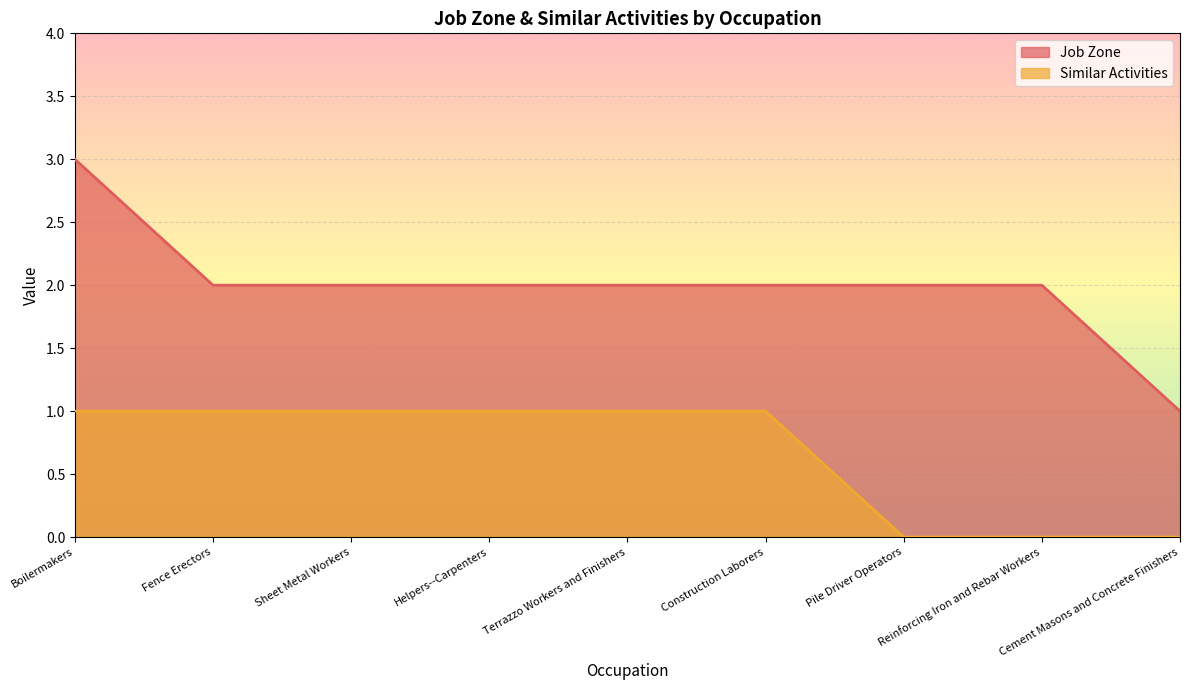

Which series changed the most between Boilermakers and Sheet Metal Workers?

Job Zone